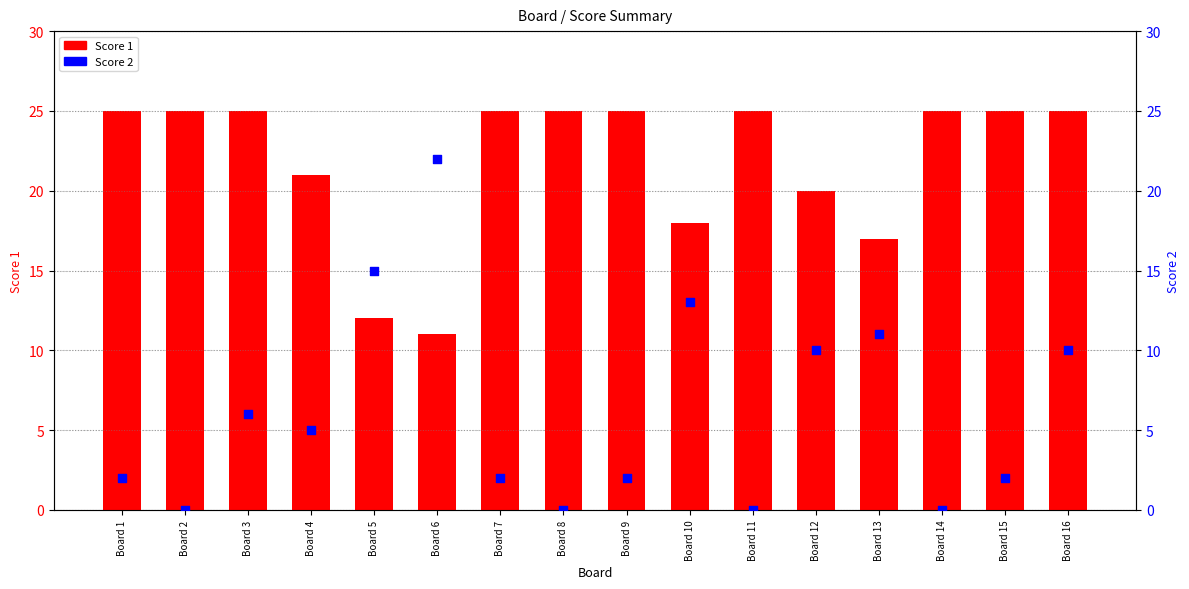

Which series reaches the maximum Y coordinate?

Score 1